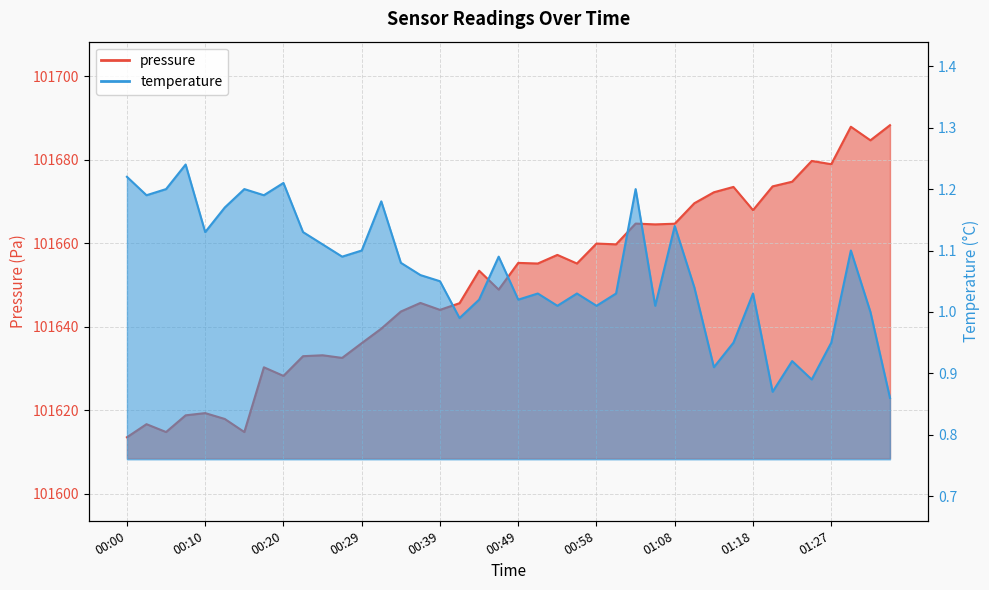

What is the difference between the highest and lowest values at 01:30?

101686.8